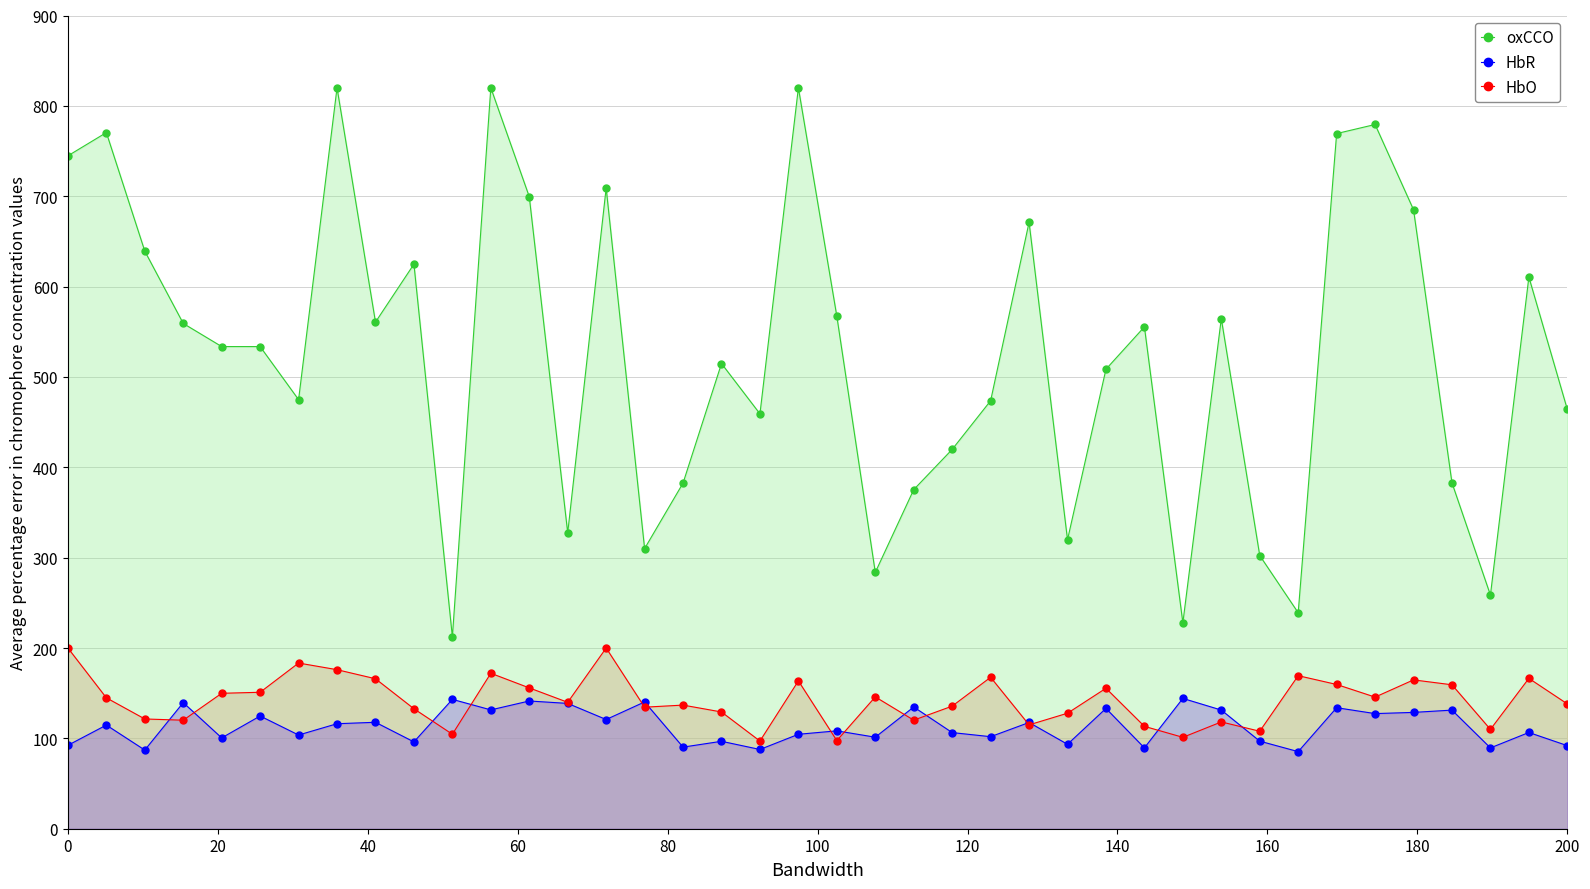

True or false: HbR and oxCCO intersect in this chart.

False